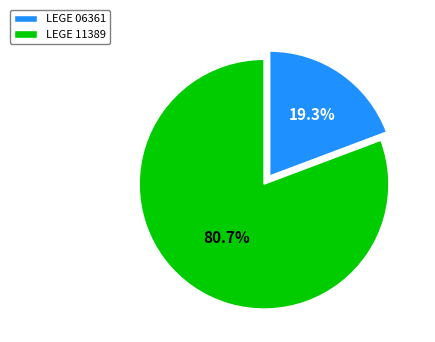

Does LEGE 11389 account for over 50% of the chart?

Yes